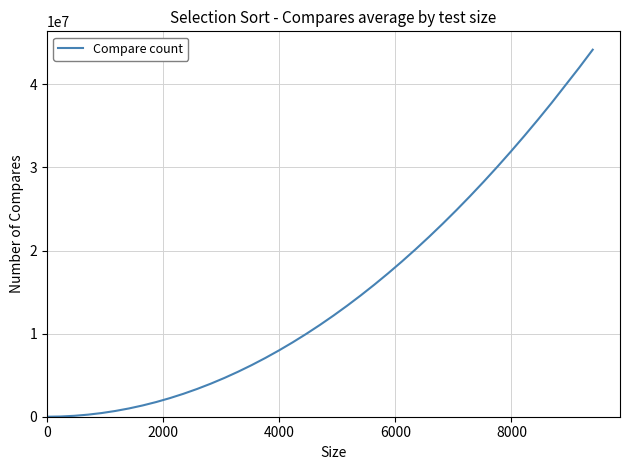

True or false: there are more than 2 points higher than both neighbors.

False